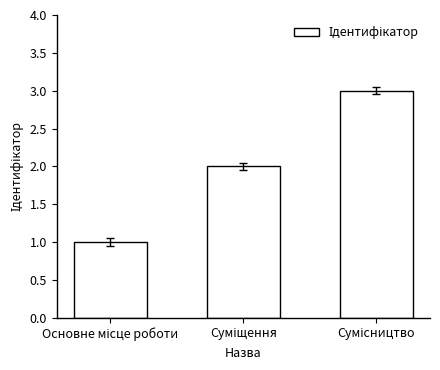

What is the sum of all values?

6